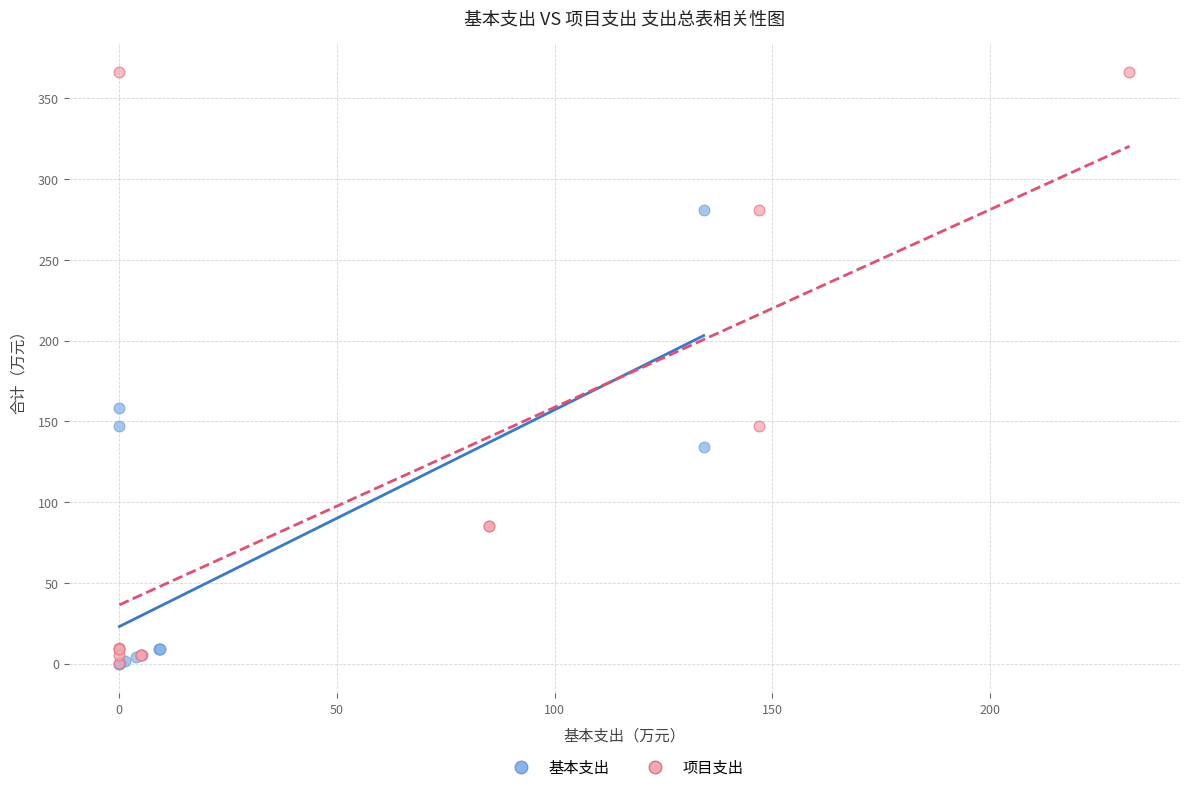

Which series has the widest spread of Y values?

项目支出